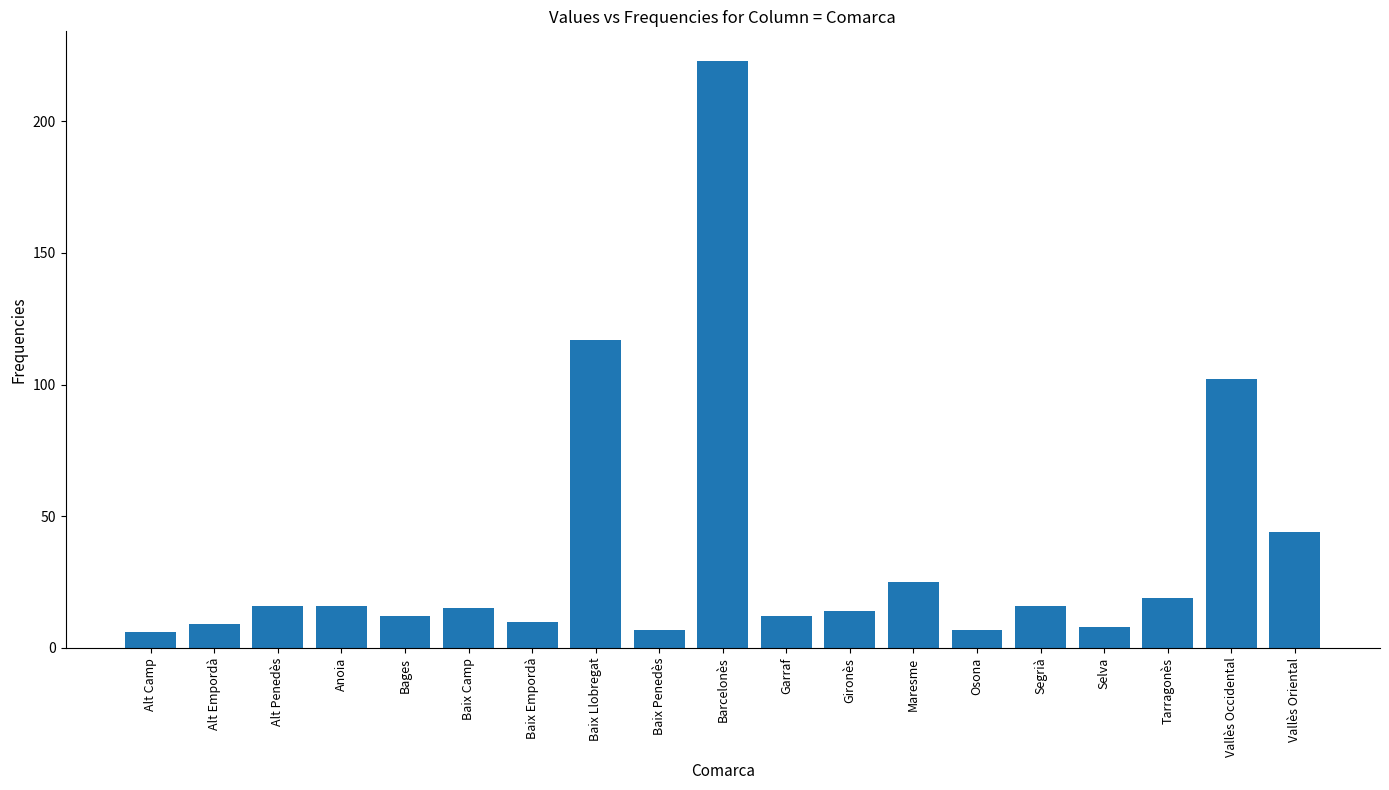

Which has a higher value, Baix Llobregat or Barcelonès?

Barcelonès